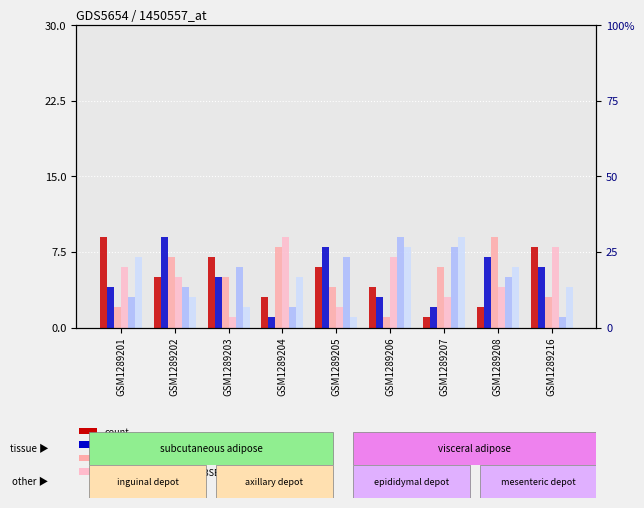

True or false: value, Detection Call = ABSENT has a value of 2 at GSM1289207.

False